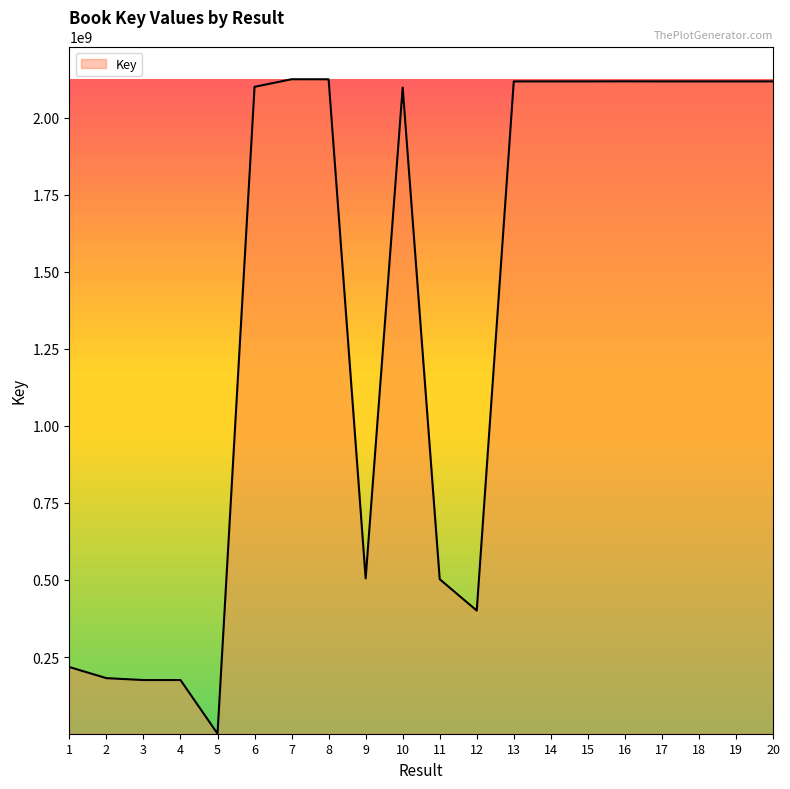

What is the sum of the values at 17 and 3?

2293188441